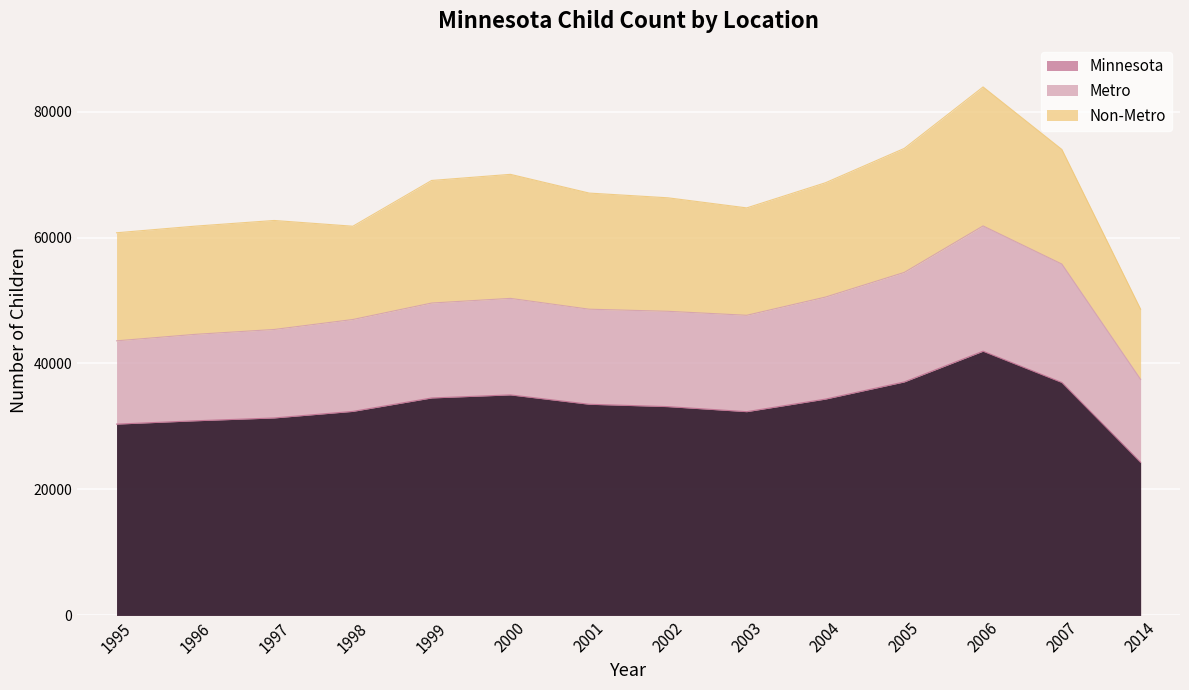

Where is the first local minimum for Metro?

2001